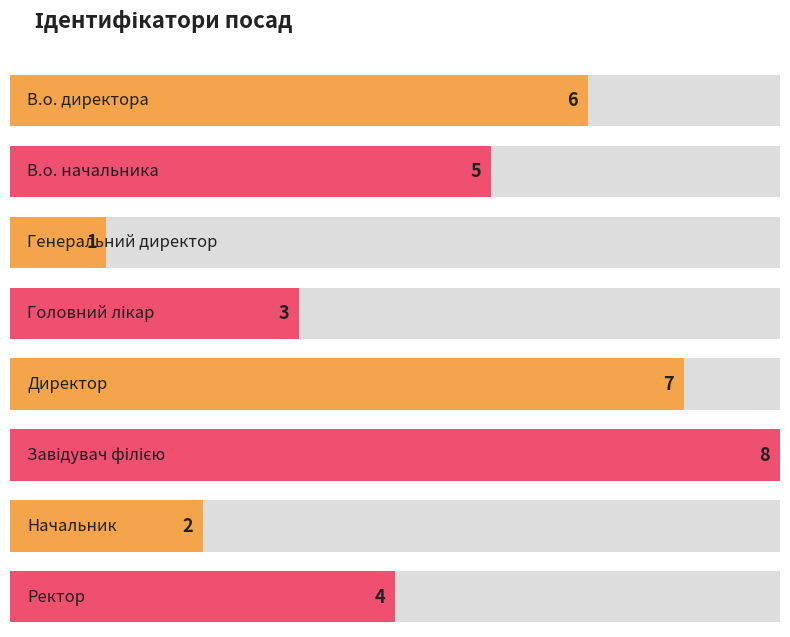

Is it true that the value at Завідувач філією is 8?

True